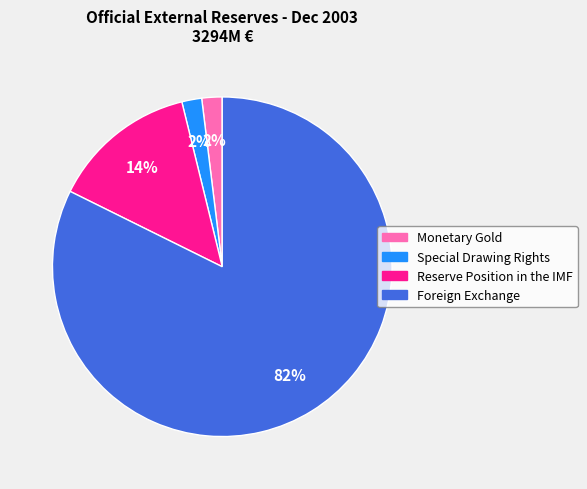

To the nearest percent, what percentage of the pie is Foreign Exchange?

82%